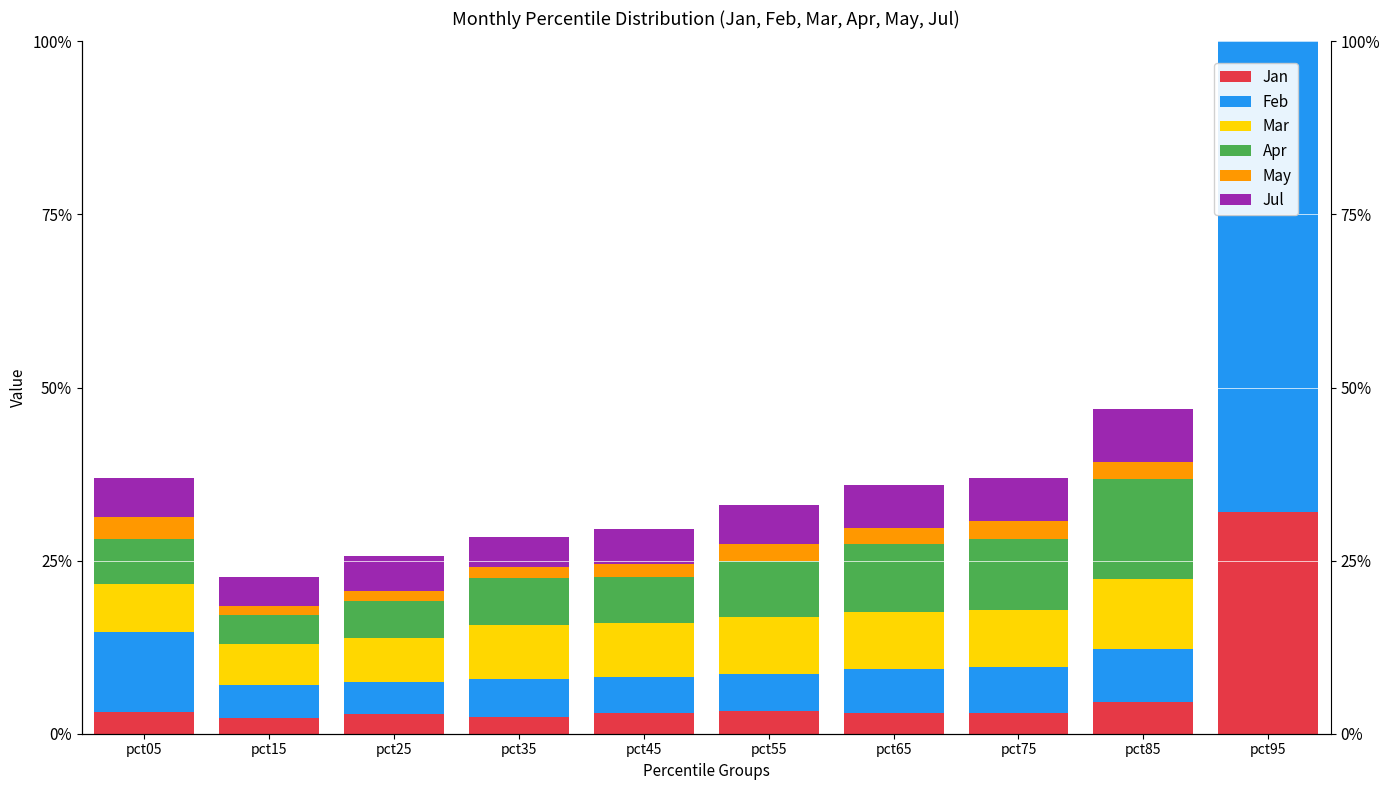

Between pct55 and pct85, which series saw the biggest shift?

Apr